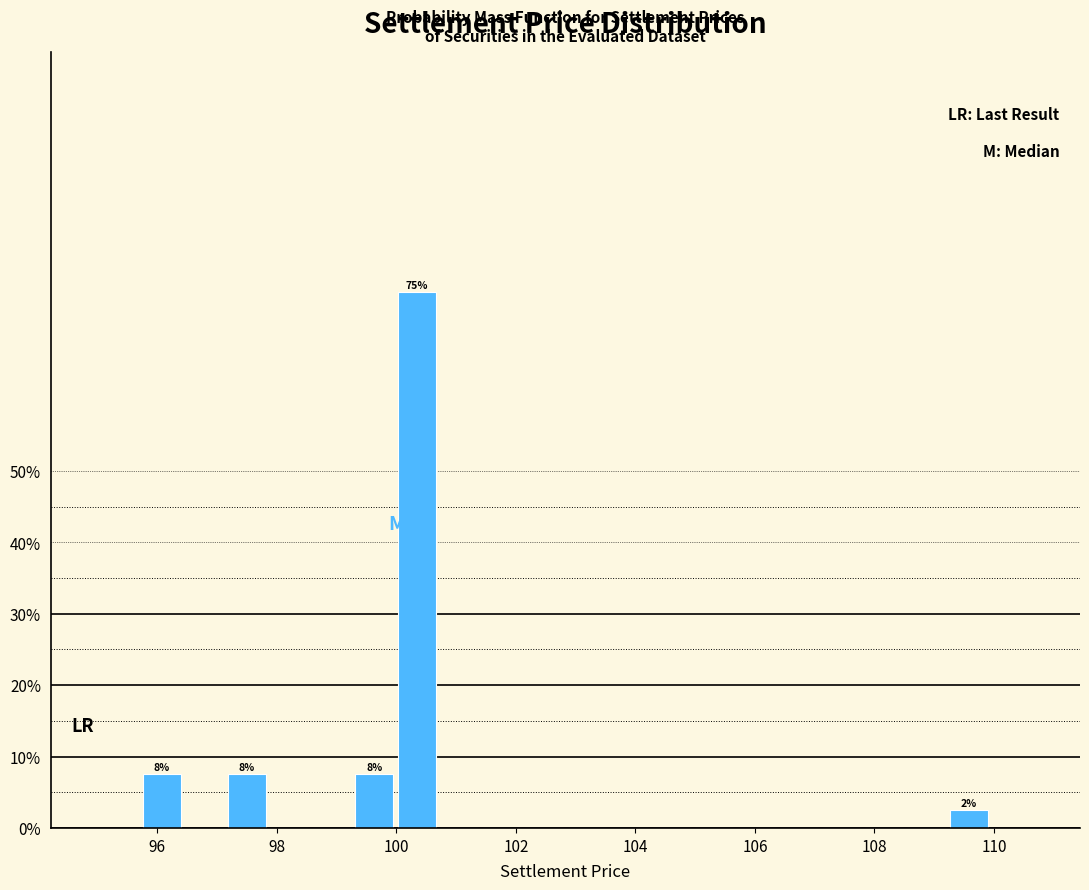

Read against the x-axis, roughly where is the centre of the tallest bar?

100.4